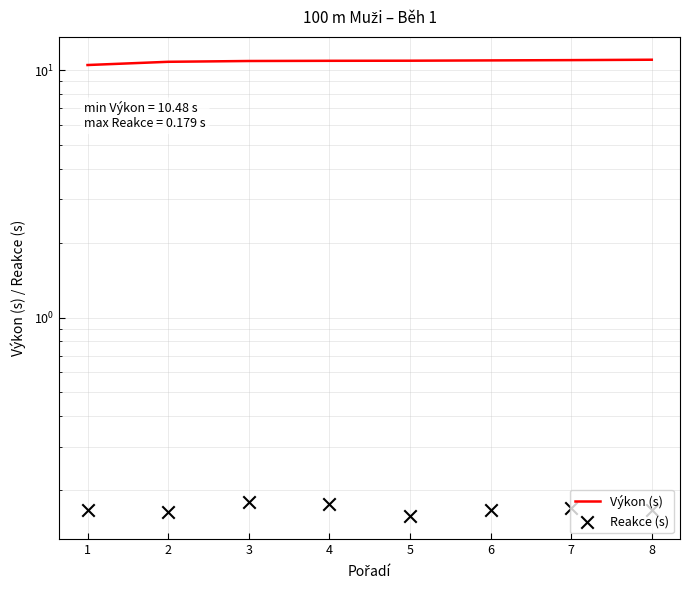

Which series contains the highest Y value?

Výkon (s)